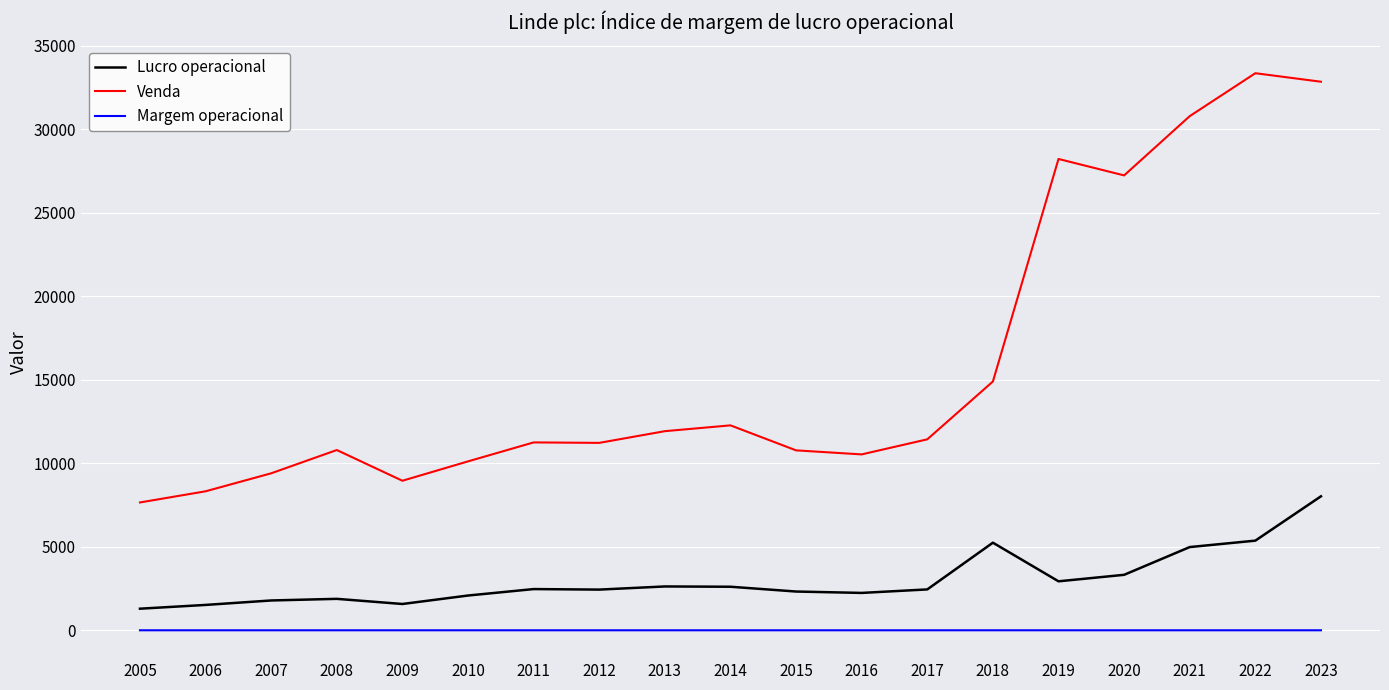

What is the smallest value displayed?

0.1